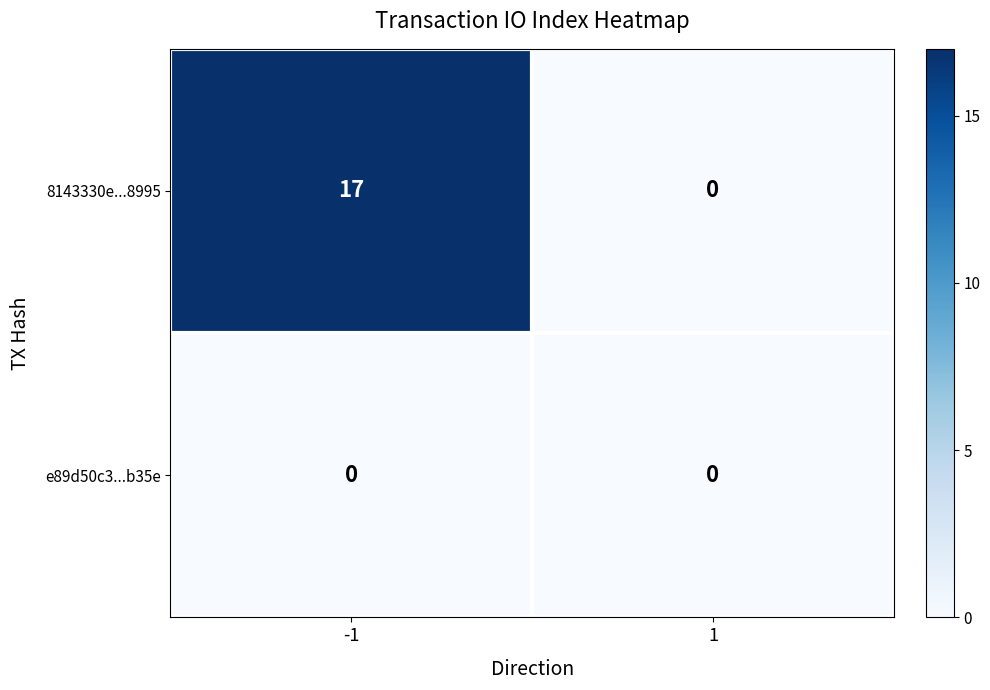

The value of 8143330e...8995 at 1 is 0. True or false?

True